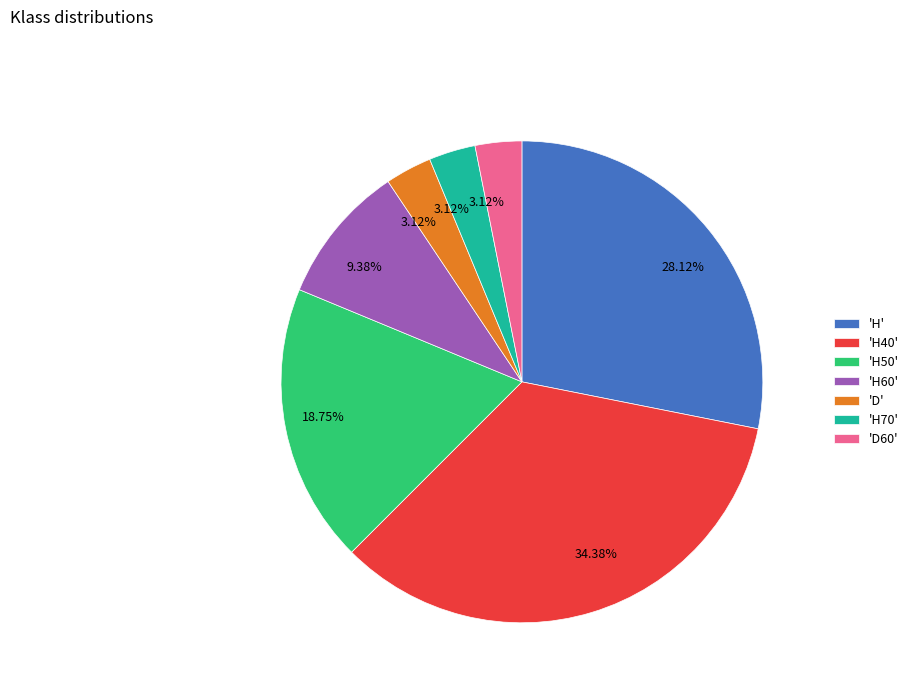

Approximately how many times larger is the value at 'D60' compared to 'H60'?

0.3